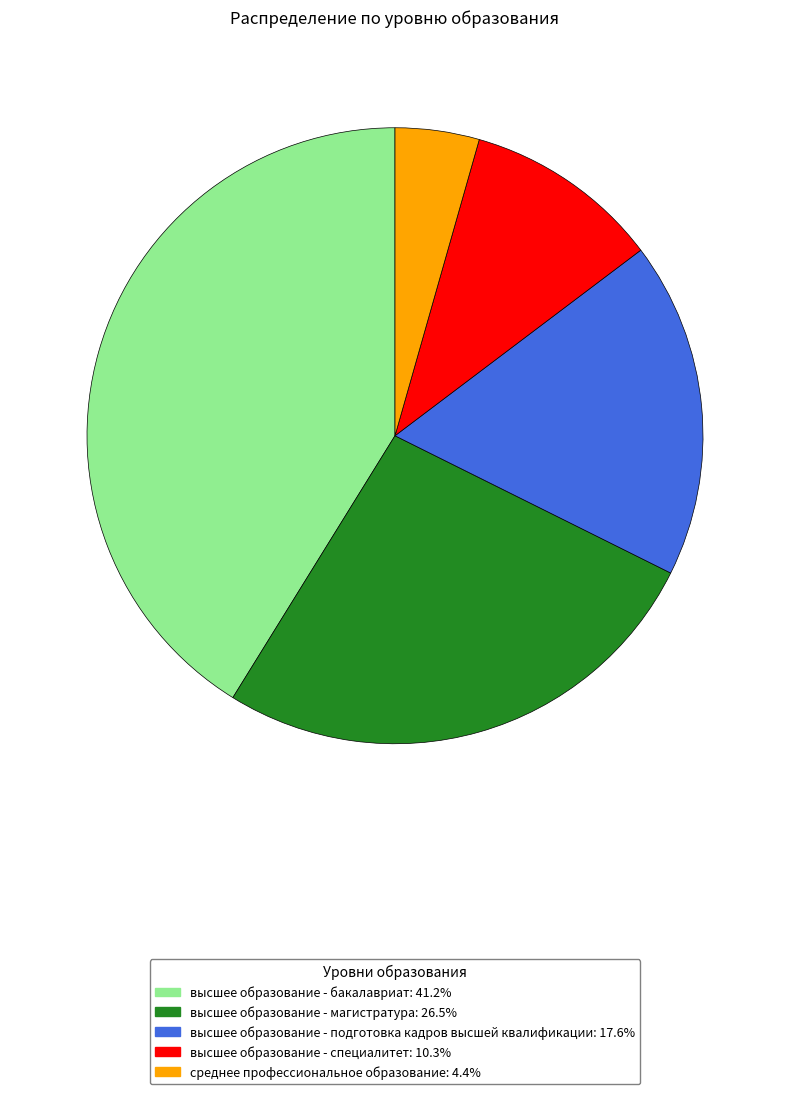

Do высшее образование - бакалавриат and высшее образование - подготовка кадров высшей квалификации together represent more than half of the pie?

Yes